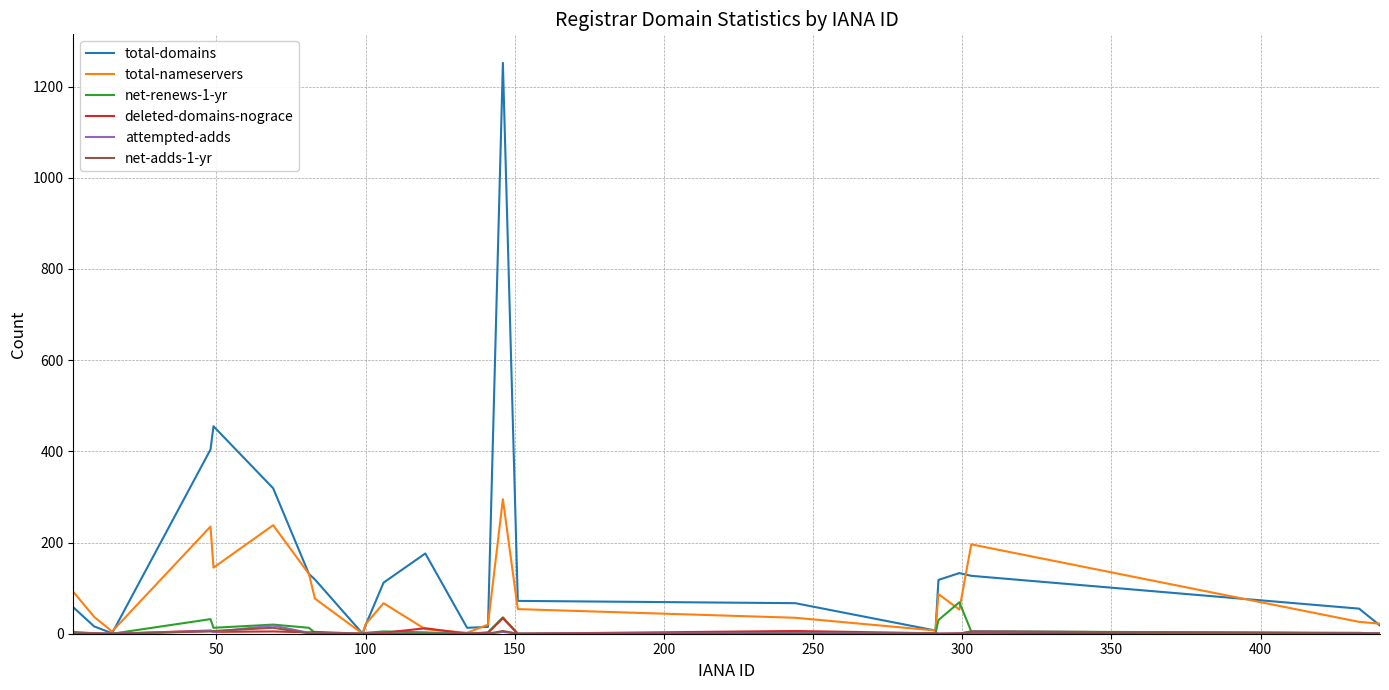

Which series has the largest total across all categories?

total-domains